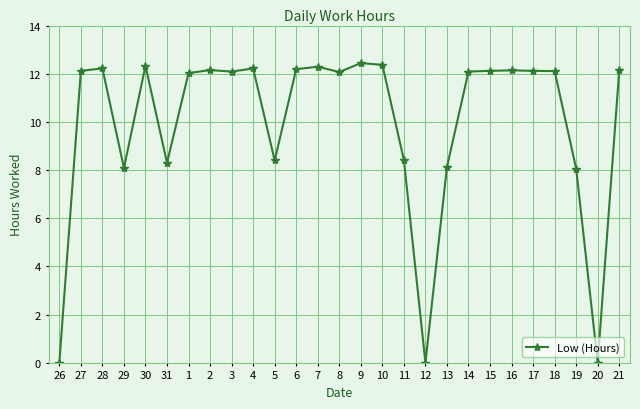

Is it true that the value at 19 is 8.1?

True